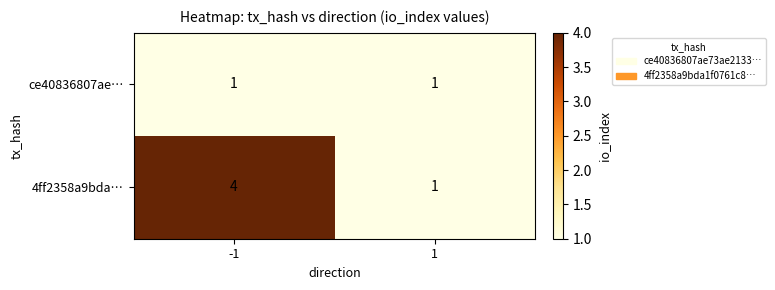

What is the sum of all 4ff2358a9bda… values?

5